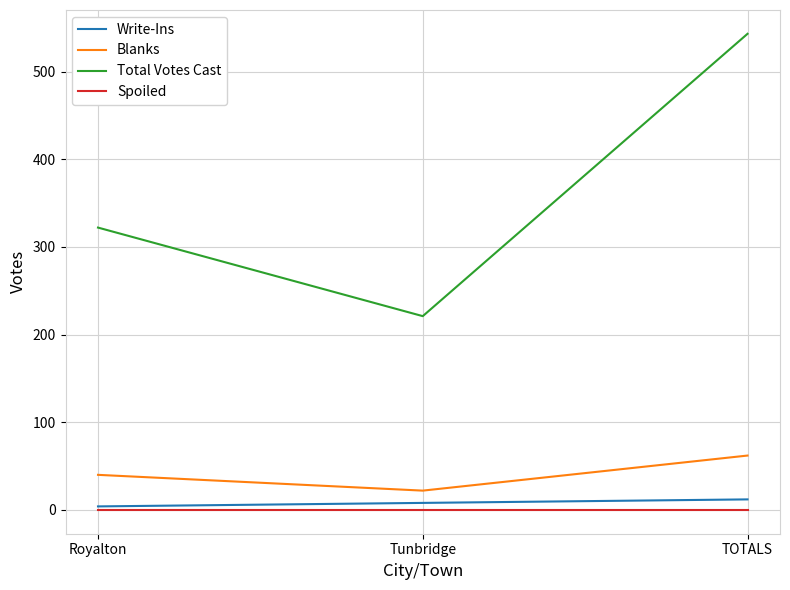

Is it true that Total Votes Cast equals 322 at Royalton?

True